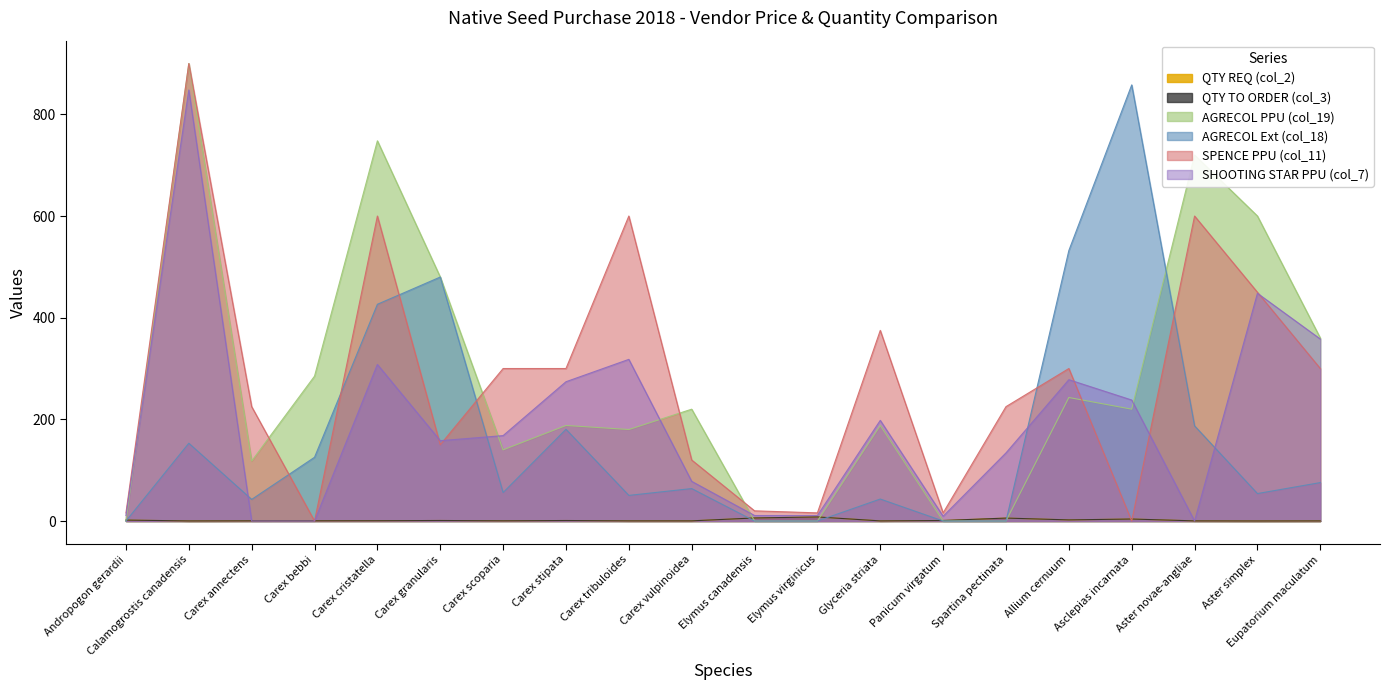

How many positive values does the SHOOTING STAR PPU (col_7) series have?

17